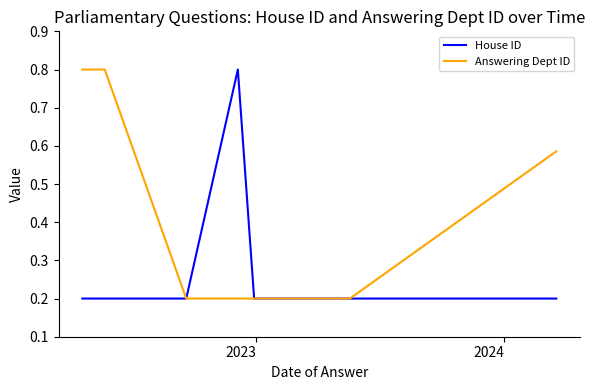

Which series has the largest total across all categories?

Answering Dept ID